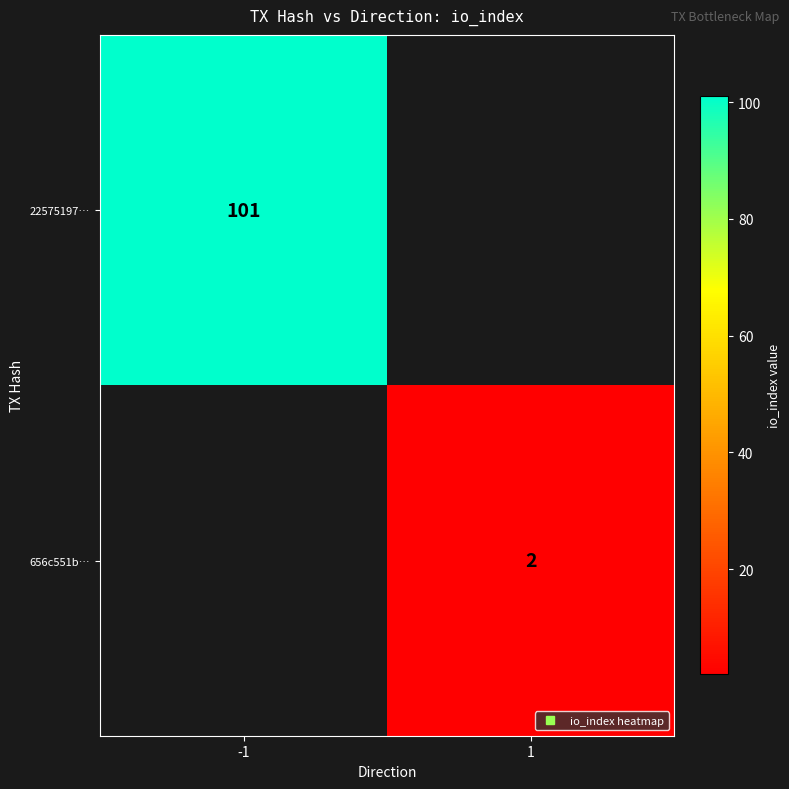

Which series has the widest spread of values?

22575197…